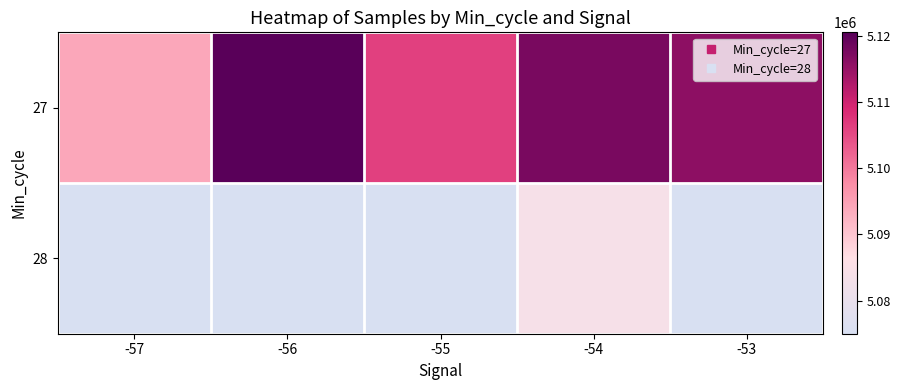

What is the total value across all series at -55?

5106257.0